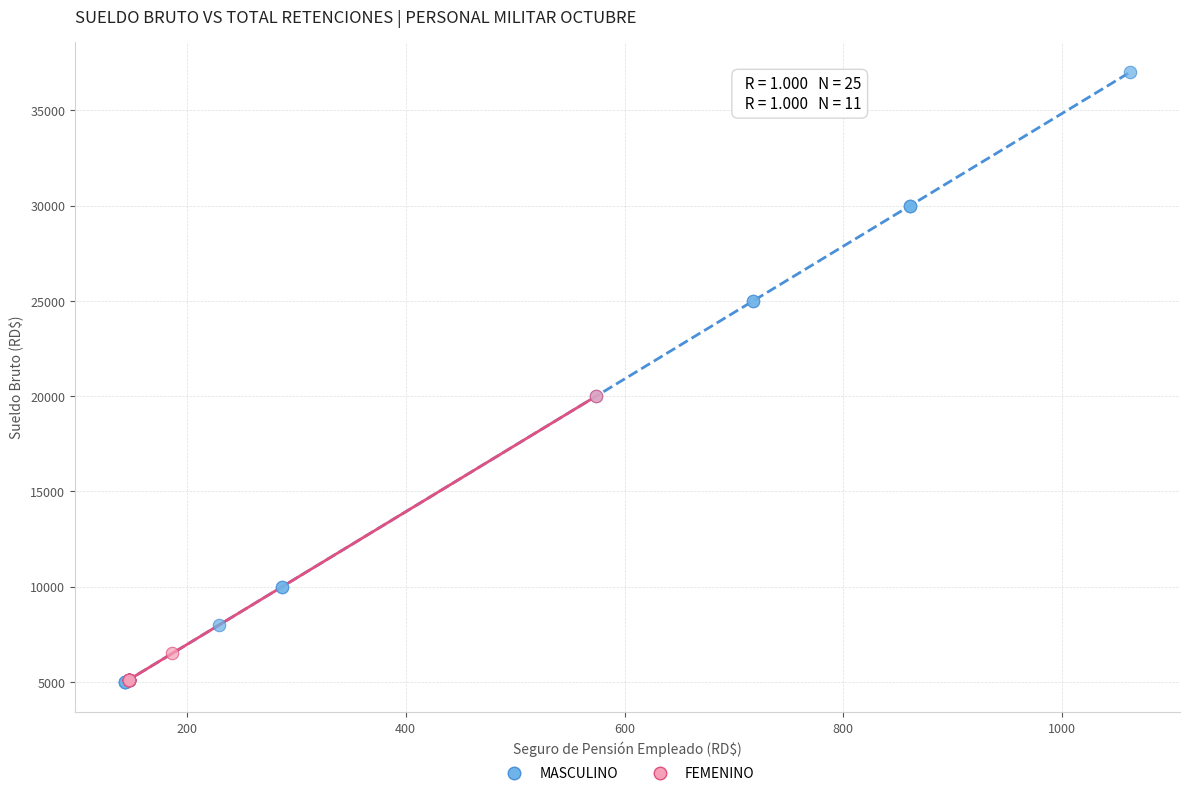

Which series reaches the maximum Y coordinate?

MASCULINO